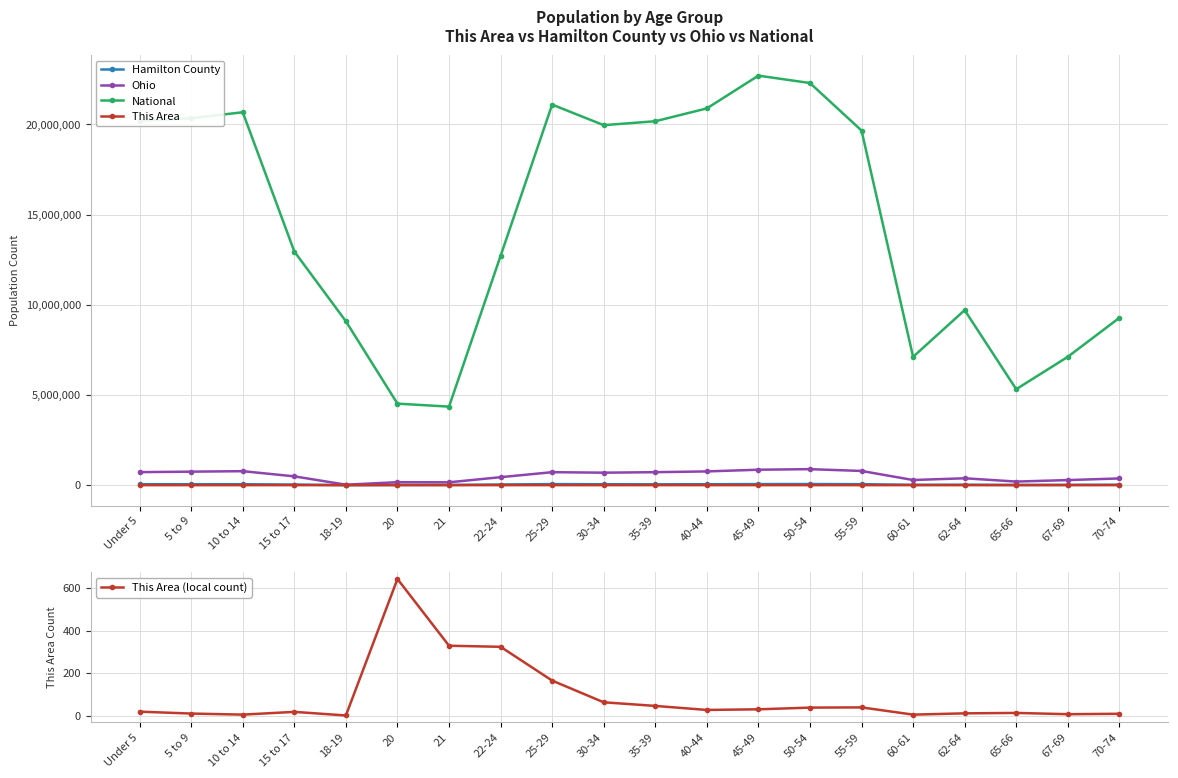

What is the sum of all National values?

290190983